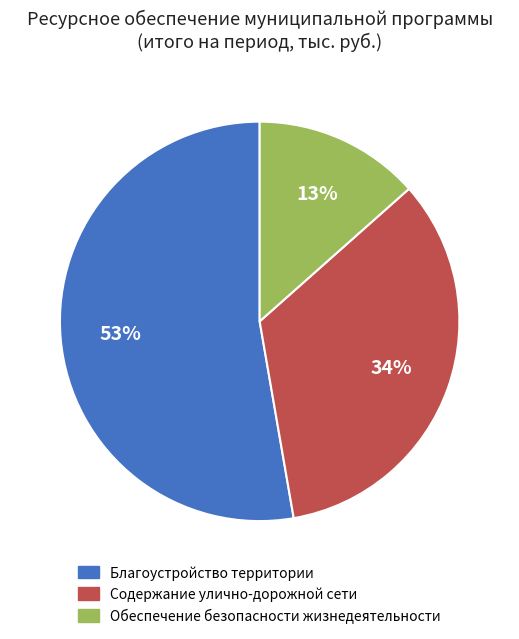

Which slice is the largest?

Благоустройство территории